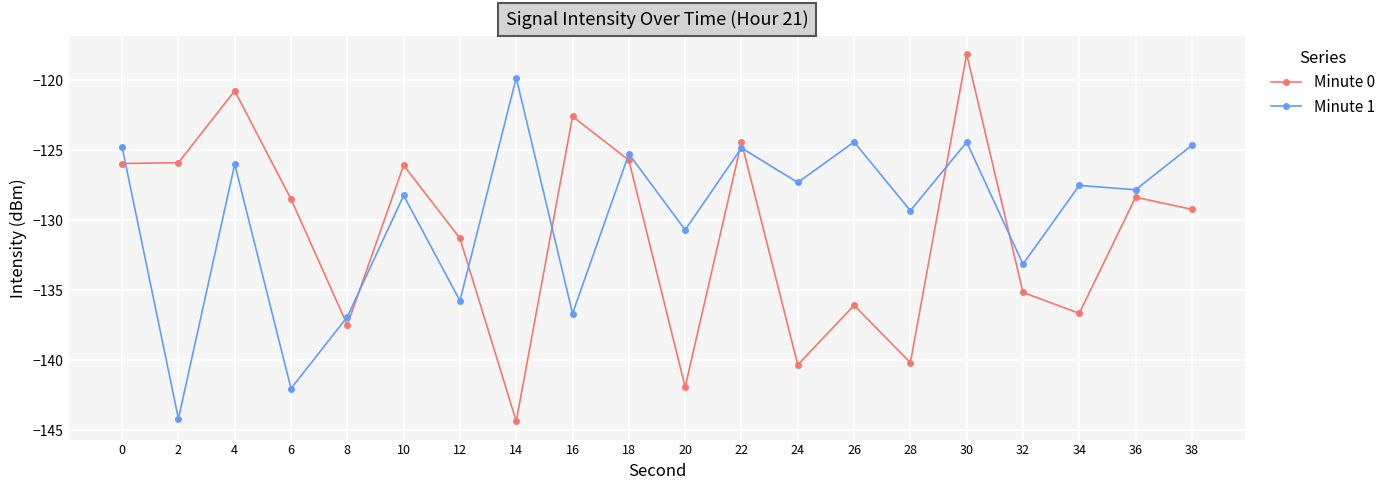

Which series ends up on top after the final intersection of Minute 1 and Minute 0?

Minute 1